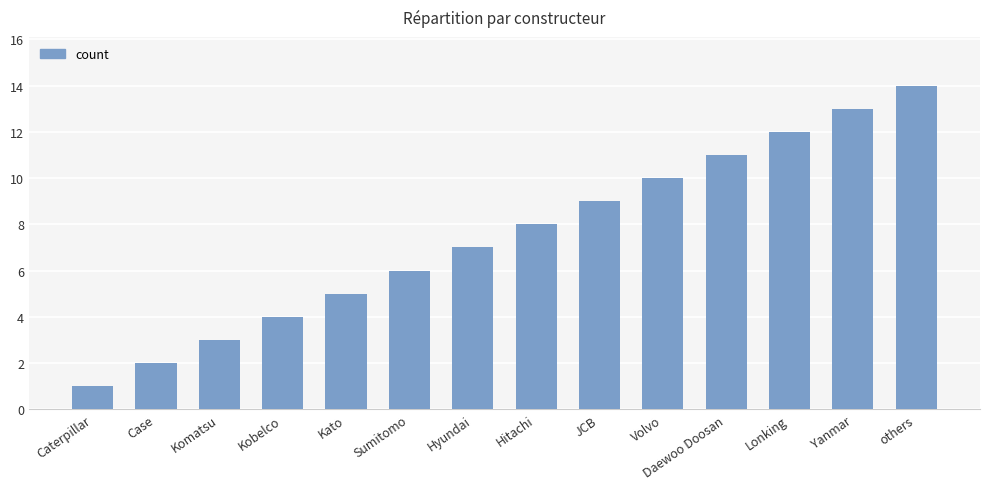

Reading left to right, what are all the values shown in this chart?

1	2	3	4	5	6	7	8	9	10	11	12	13	14